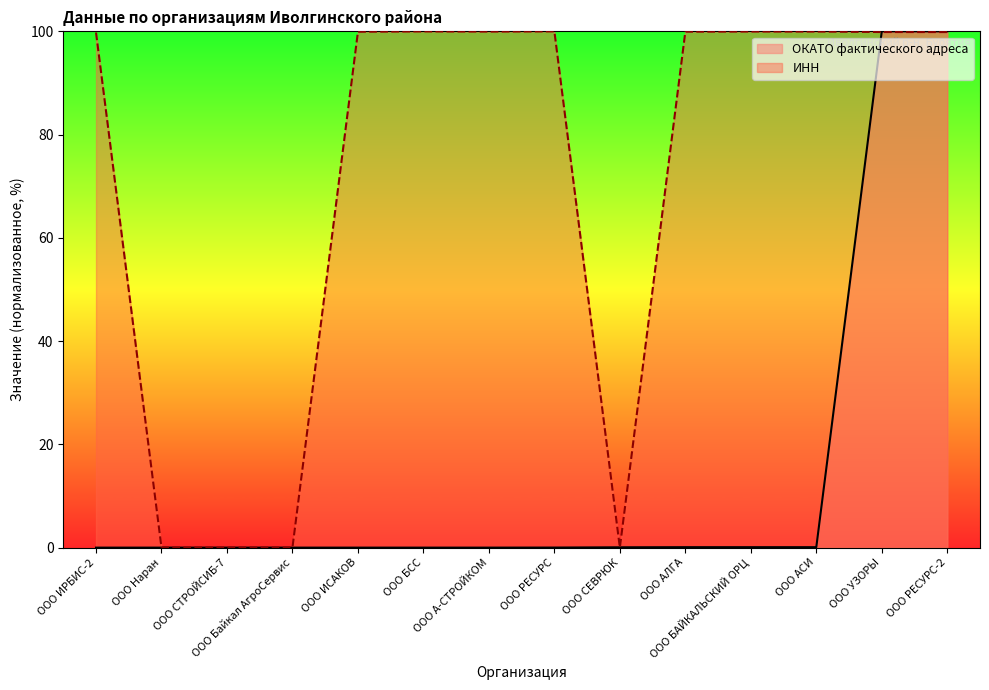

Does the chart display data point markers on the line(s)?

No